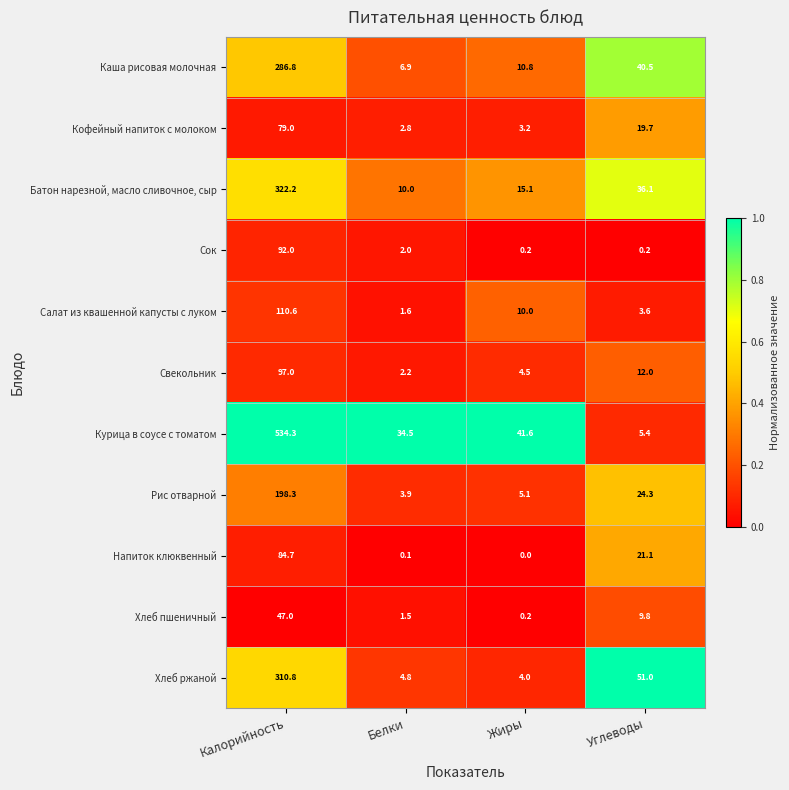

Which series has the largest range (max minus min)?

Курица в соусе с томатом